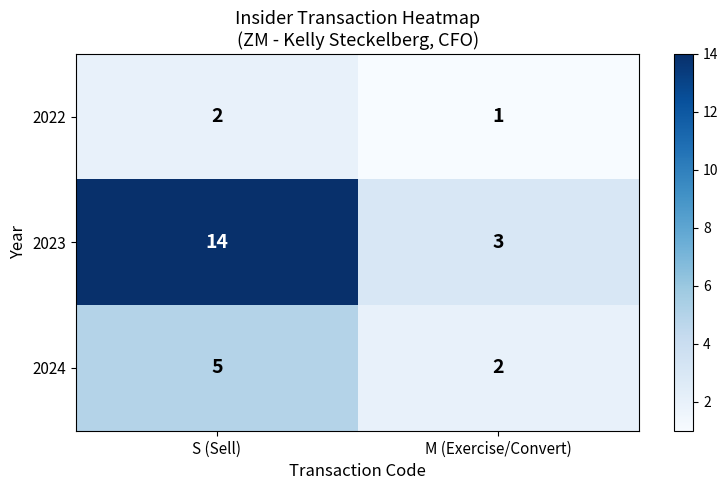

The 2022 series shows 2 at S (Sell). True or false?

True